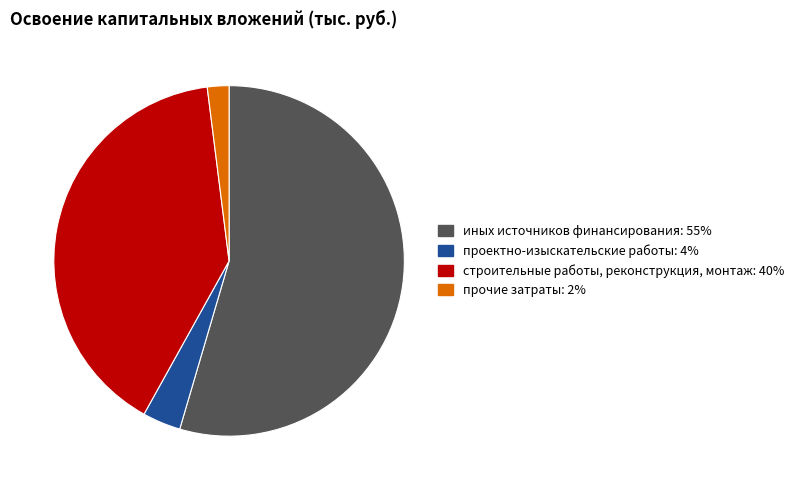

True or false: прочие затраты accounts for 2% of the total.

True